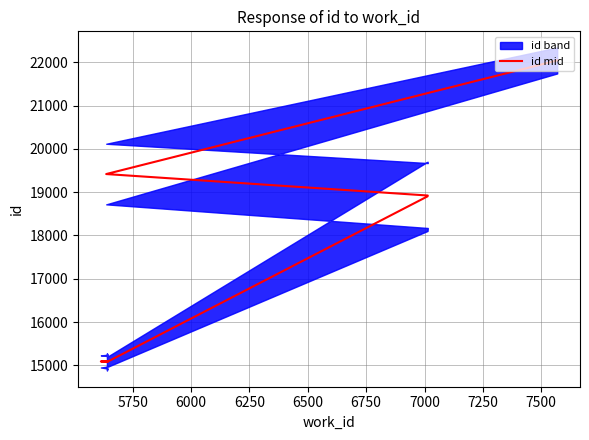

What is the value of the 1st point from the left?

15078